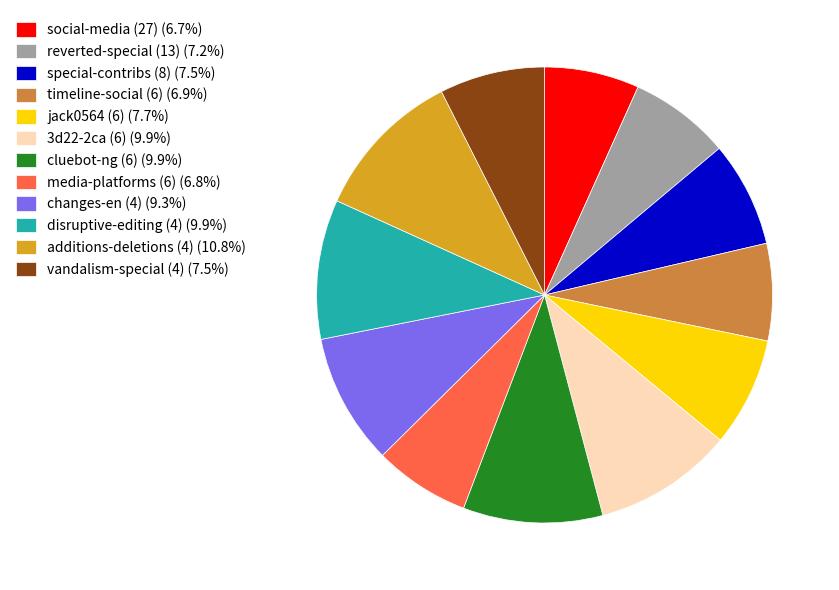

Does changes-en (4) (9.3%) account for over 50% of the chart?

No